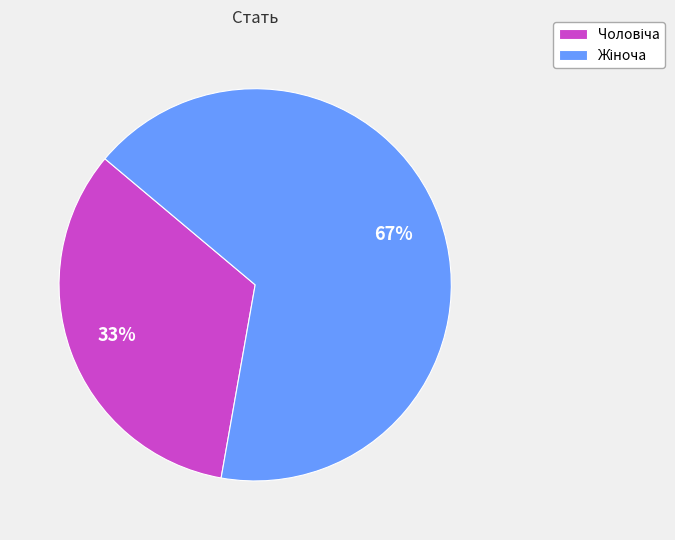

Does any single category account for the majority?

Yes